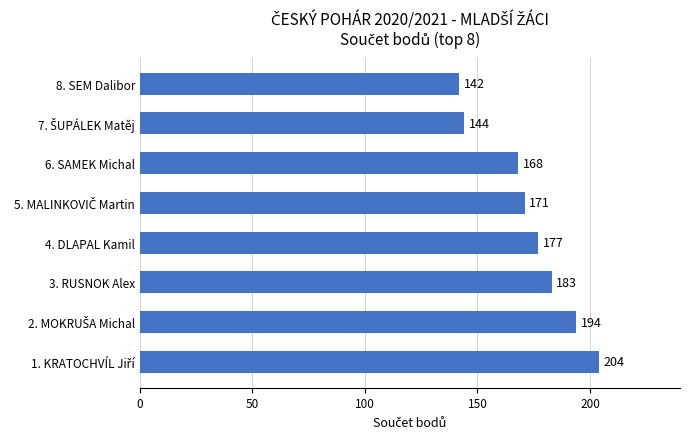

Is it true that the value at 3. RUSNOK Alex is 183?

True